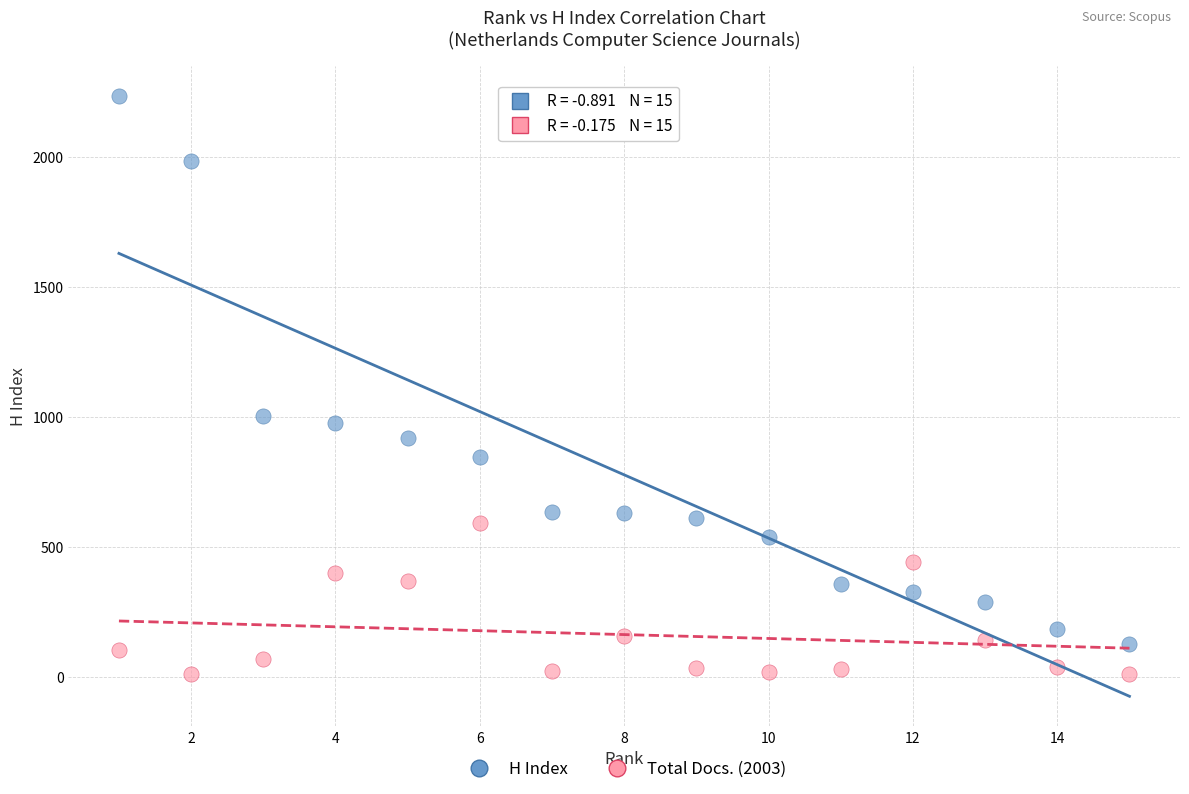

What are all the series names shown in the legend?

H Index, Total Docs. (2003)